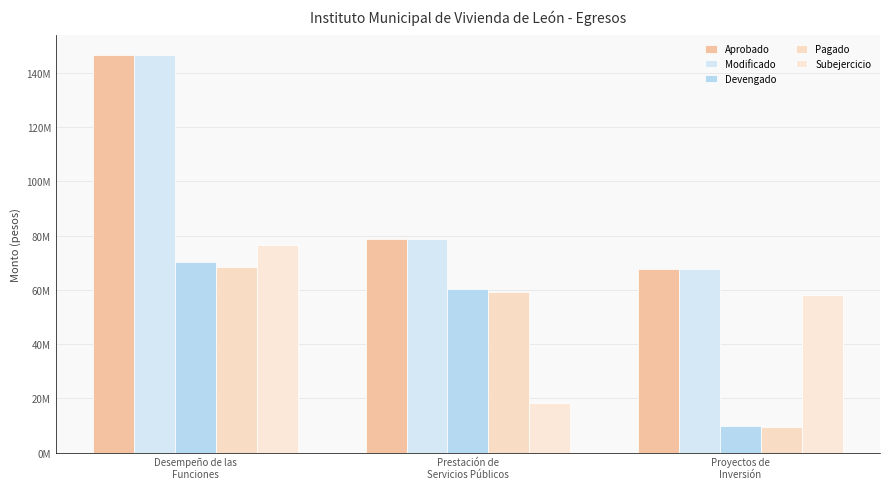

Does the chart contain any negative values?

No